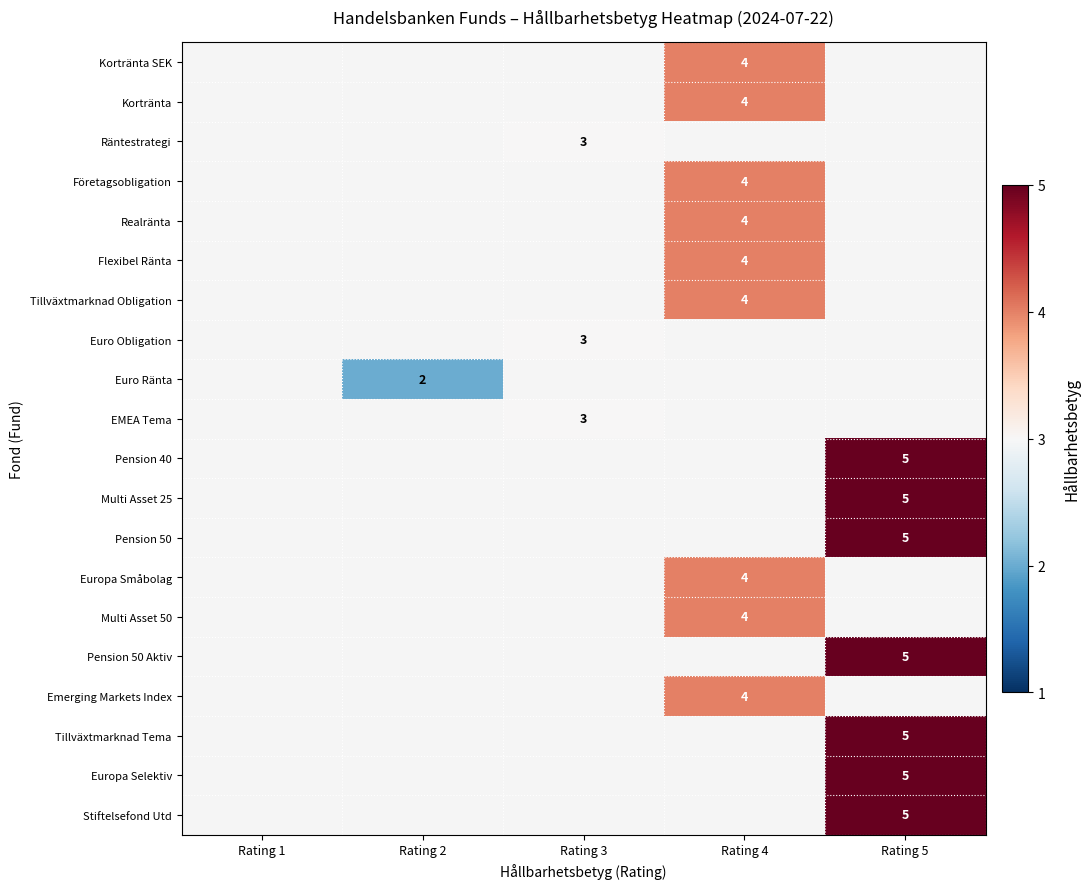

What is the minimum value shown in the chart?

2.0